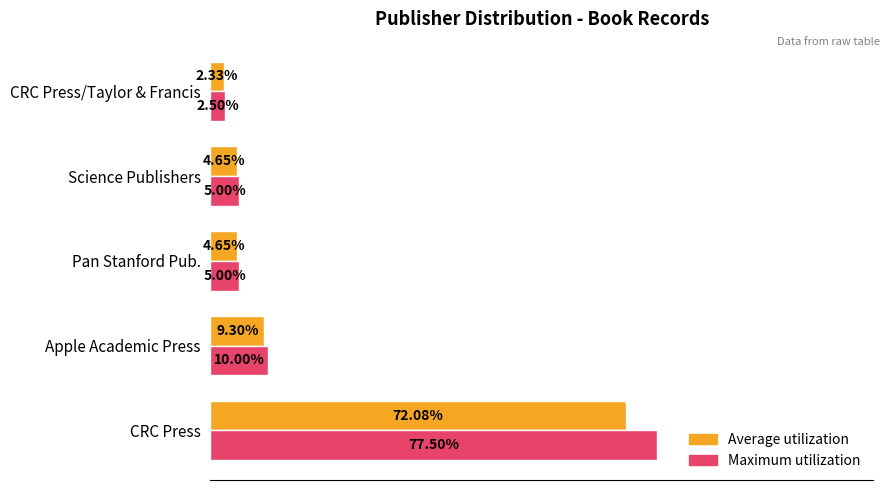

At which category does the chart reach its peak across all series?

CRC Press